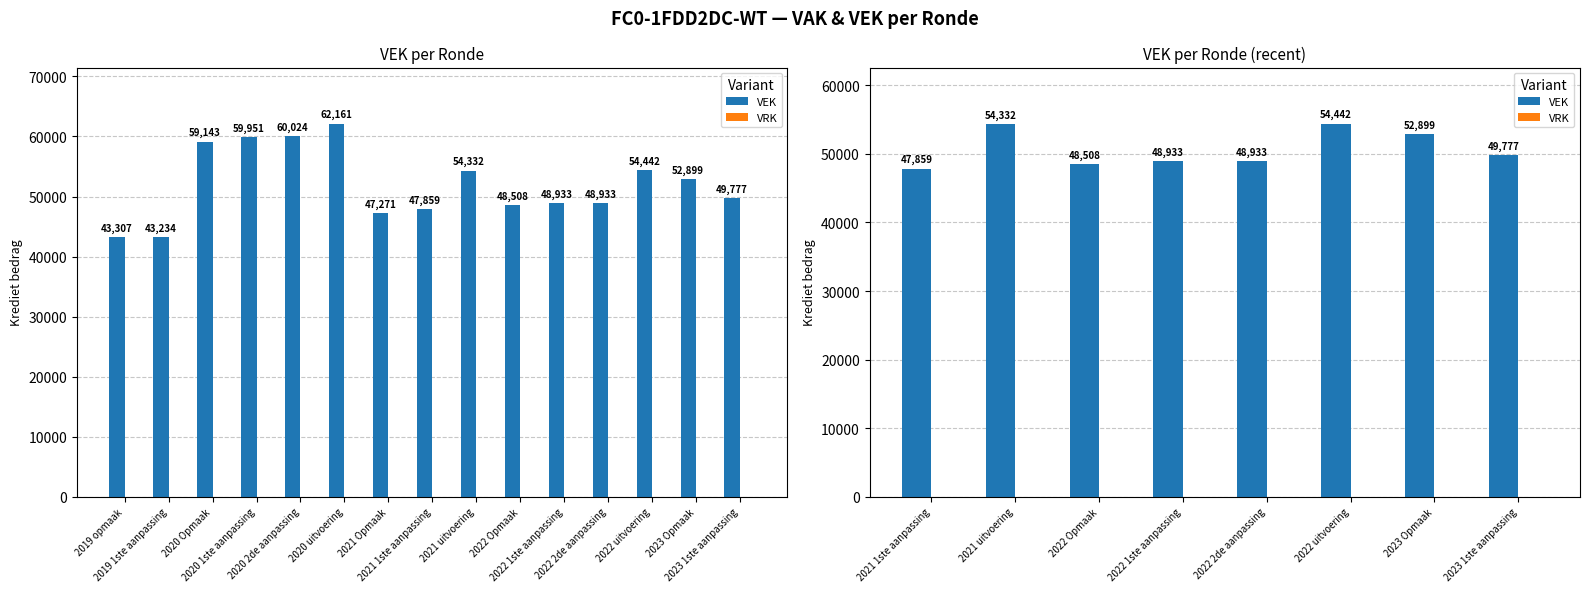

How many values in the VEK series are below 49777?

4